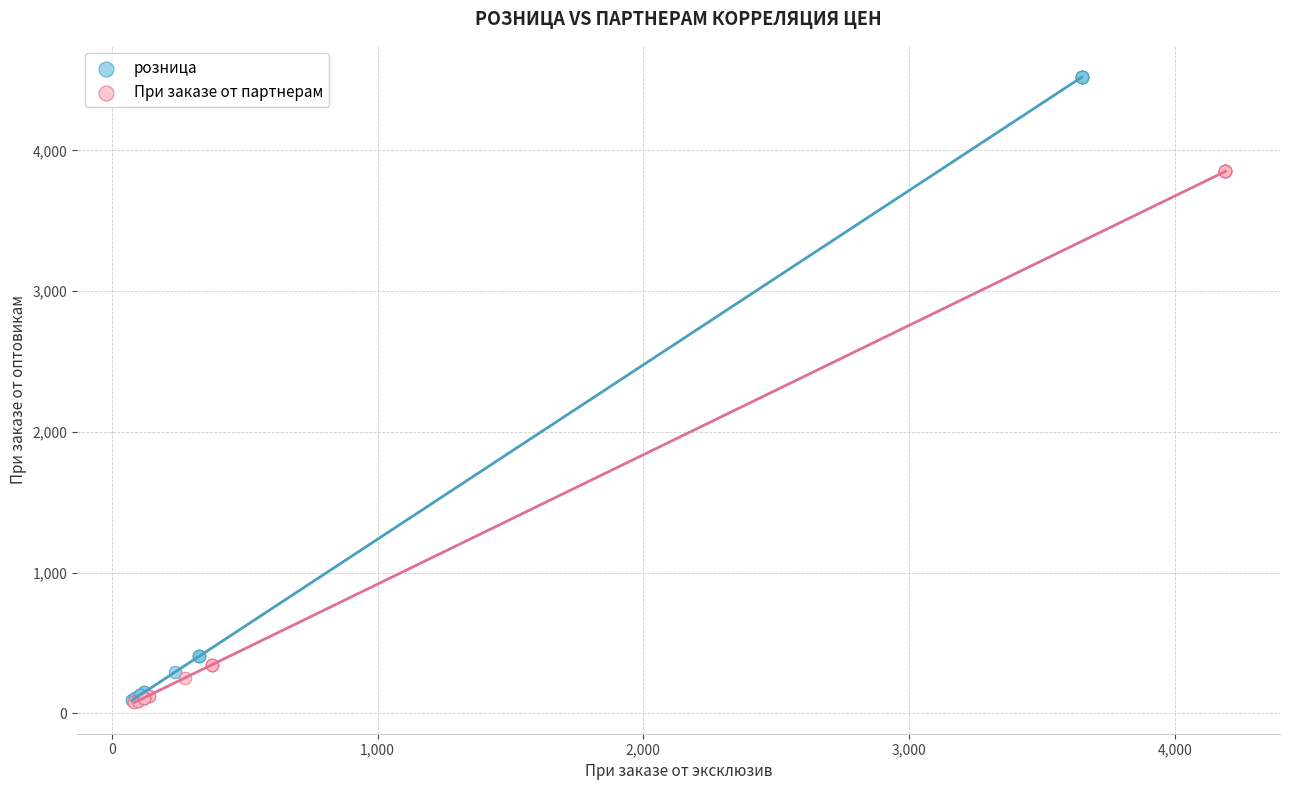

Which series reaches the maximum Y coordinate?

розница